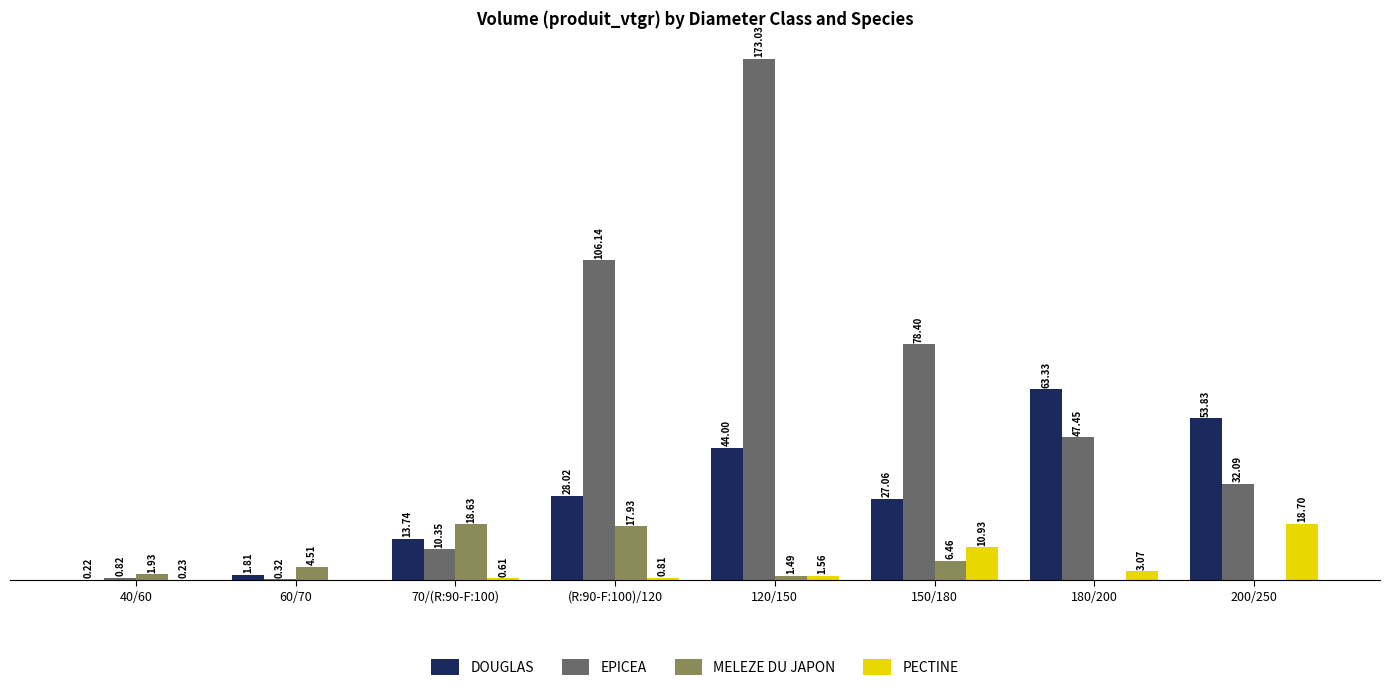

Is the value of PECTINE at (R:90-F:100)/120 greater than the value of MELEZE DU JAPON at 200/250?

Yes